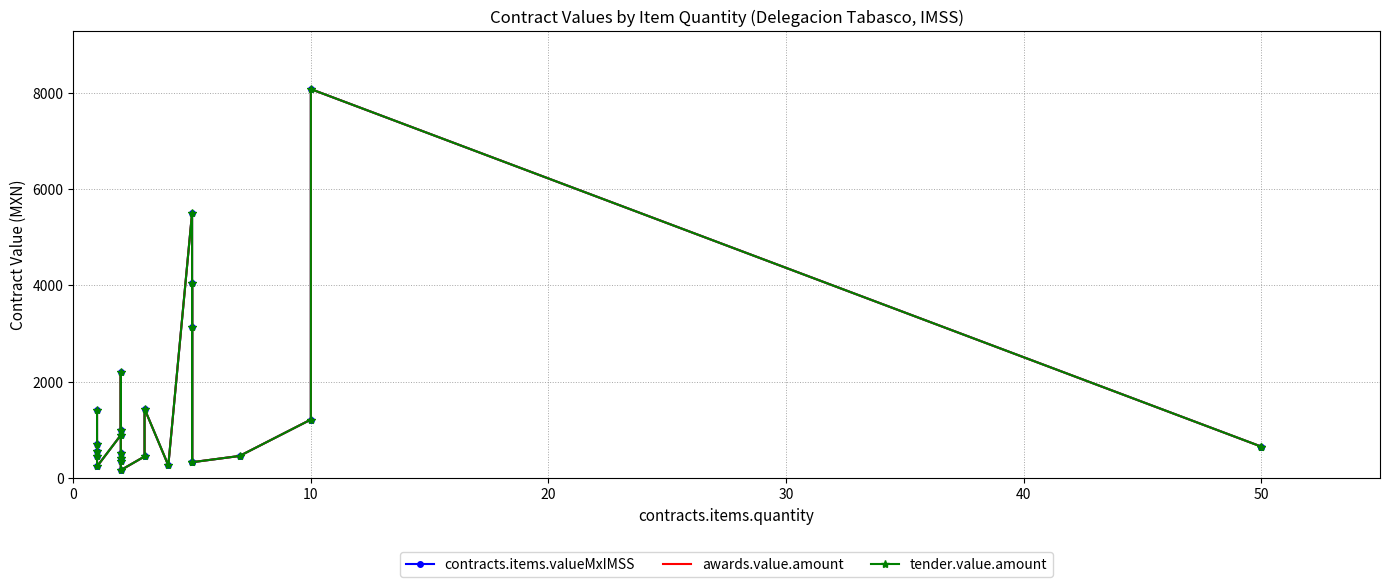

How many values in the awards.value.amount series exceed 649?

13